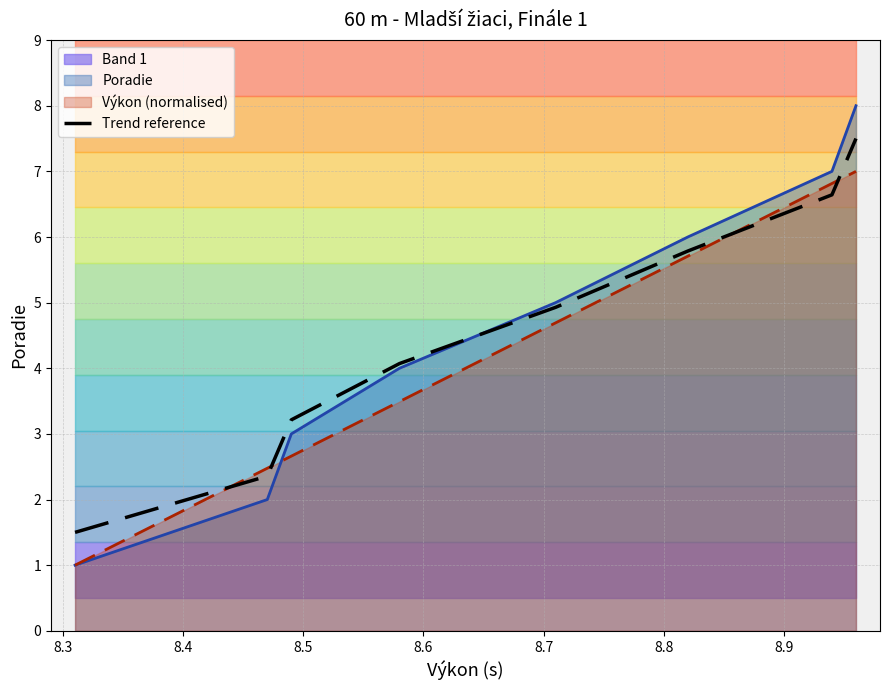

At which category does the chart reach its peak across all series?

8.9